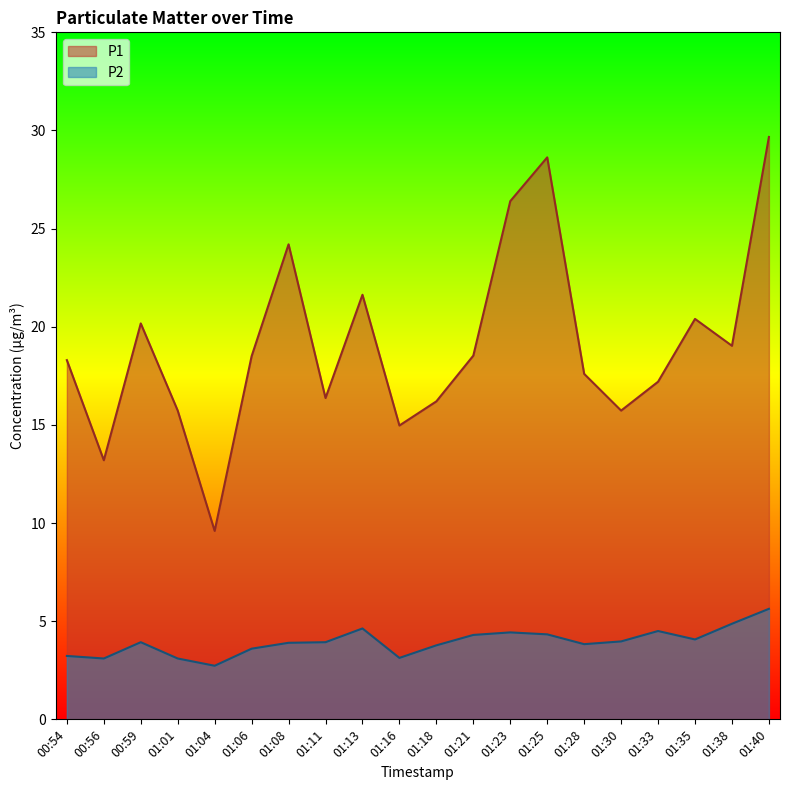

Between 01:23 and 01:35, which series saw the biggest shift?

P1